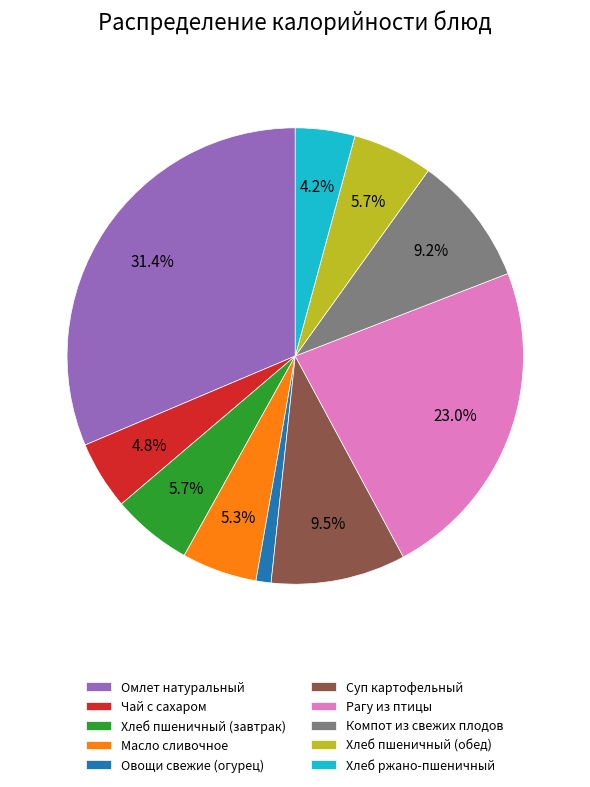

How many slices are in this pie chart?

10